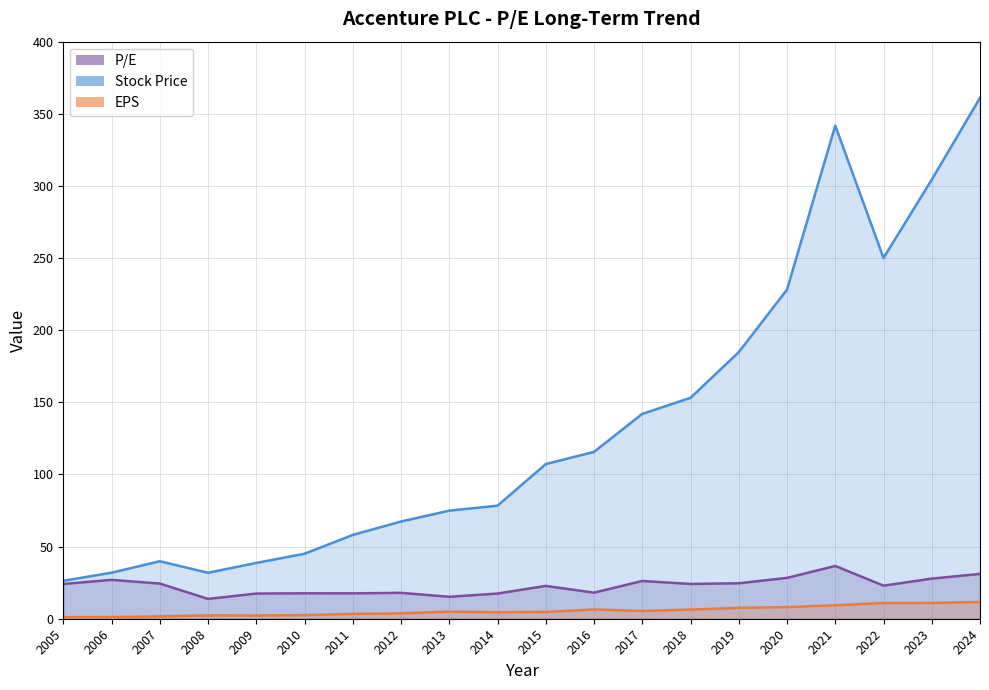

Reading left to right, list all the values displayed in this chart.

P/E: 24.1	26.9	24.4	13.7	17.4	17.6	17.6	17.9	15.2	17.5	22.8	18.1	26.2	24.1	24.6	28.3	36.6	22.9	27.8	31.1
Stock Price: 26.3	31.9	39.9	31.9	38.7	45.0	58.1	67.4	74.9	78.3	107.2	115.7	142.0	153.1	184.8	228.1	341.8	250.1	304.4	361.1
EPS: 1.1	1.2	1.6	2.3	2.2	2.6	3.3	3.8	4.9	4.5	4.7	6.4	5.4	6.3	7.5	8.1	9.3	10.9	10.9	11.6